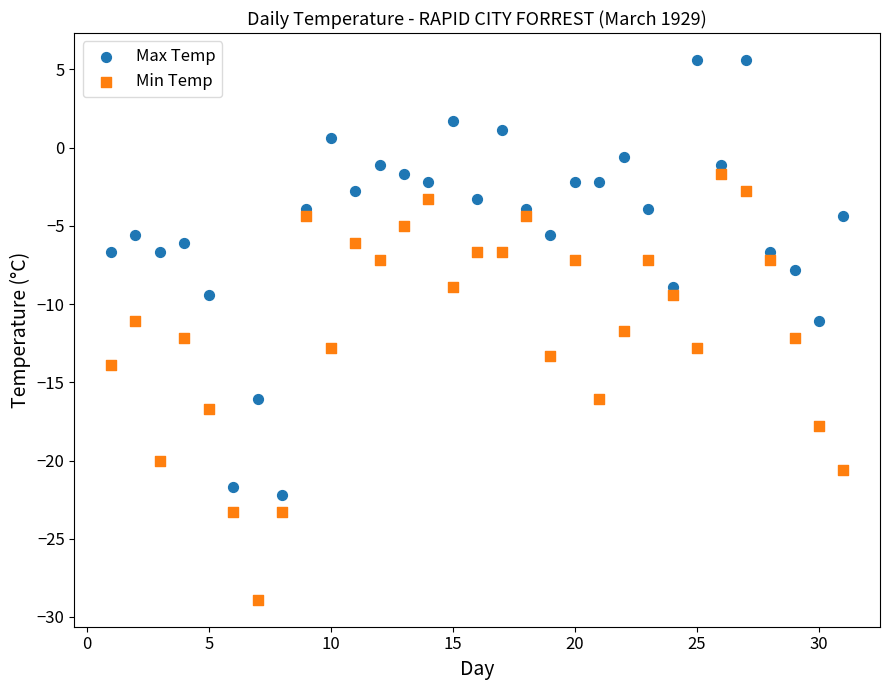

Which series reaches the maximum Y coordinate?

Max Temp